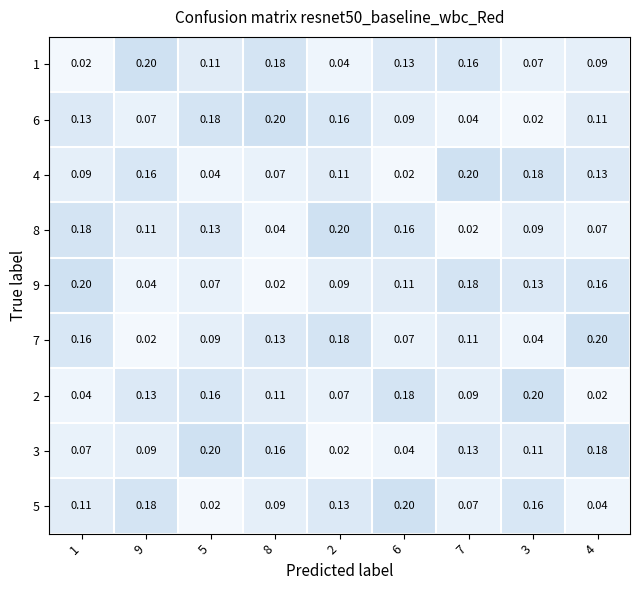

Is the value of 6 at 1 greater than the value of 1 at 4?

Yes